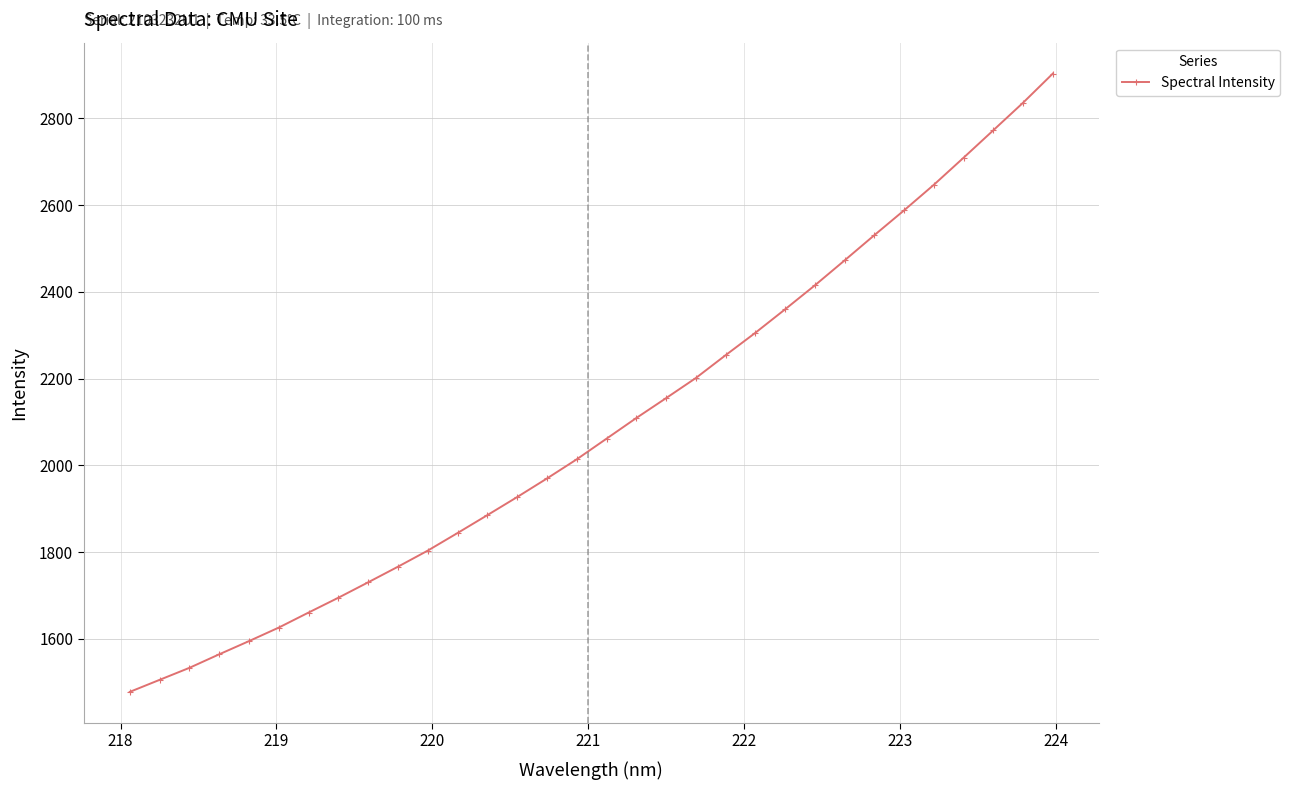

What is the difference between the maximum and second lowest values?

1397.8